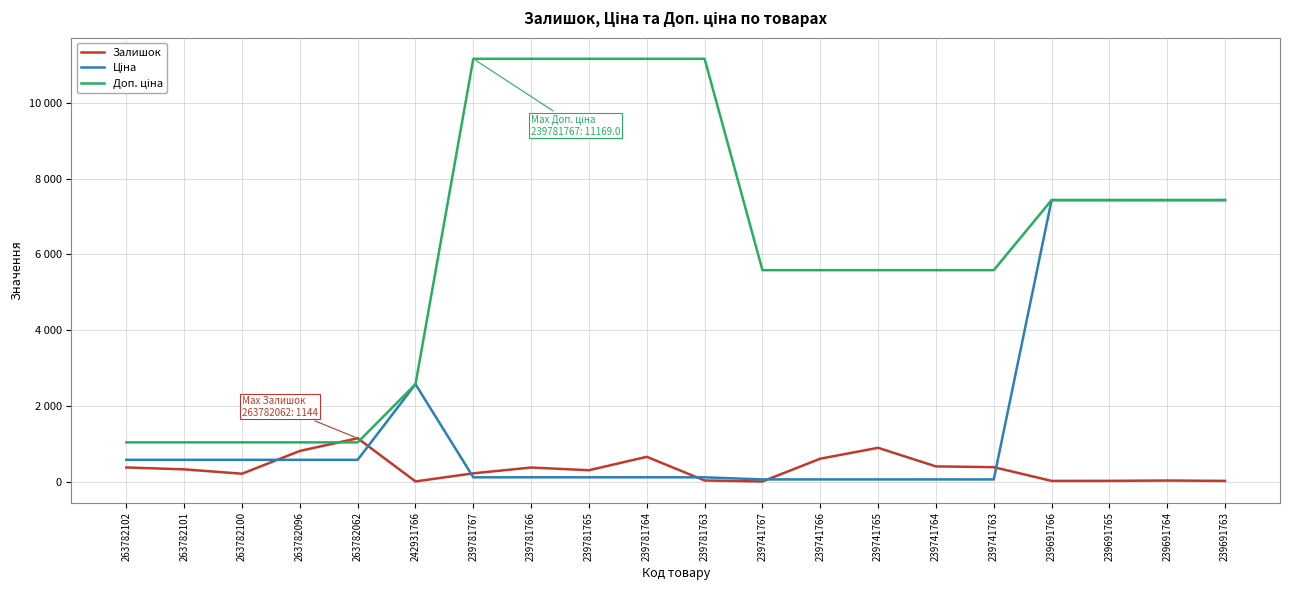

Where does the Залишок series first go above 322?

263782102